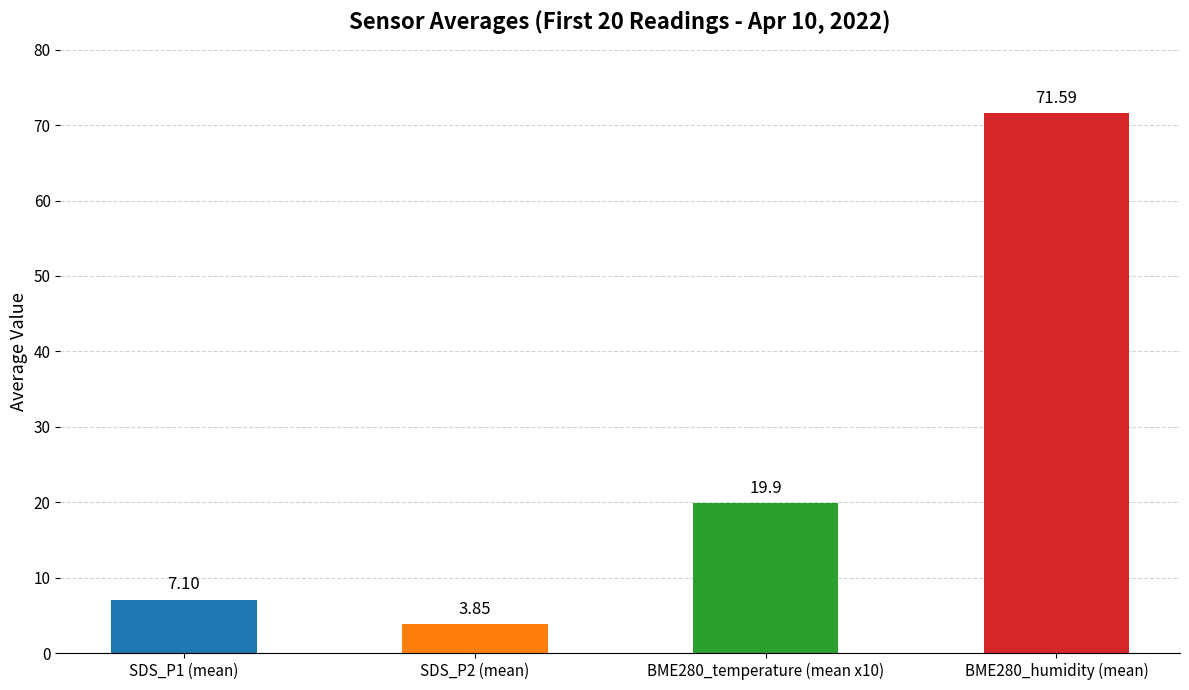

Between BME280_temperature (mean x10) and SDS_P1 (mean), which is larger?

BME280_temperature (mean x10)